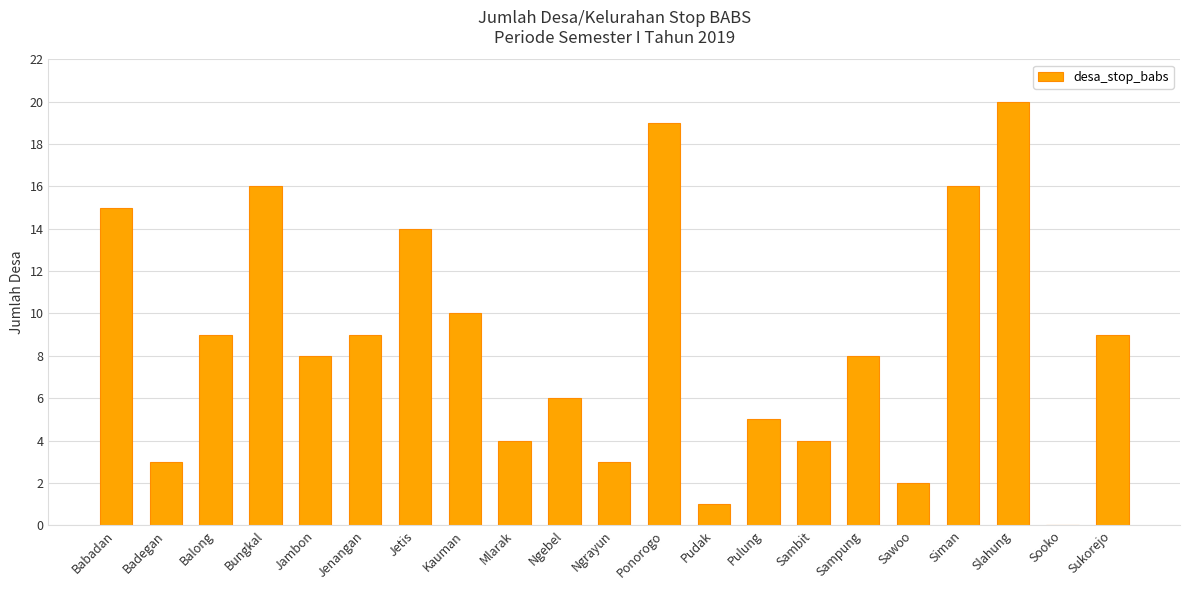

Reading left to right, transcribe all the data shown in this chart.

15	3	9	16	8	9	14	10	4	6	3	19	1	5	4	8	2	16	20	0	9